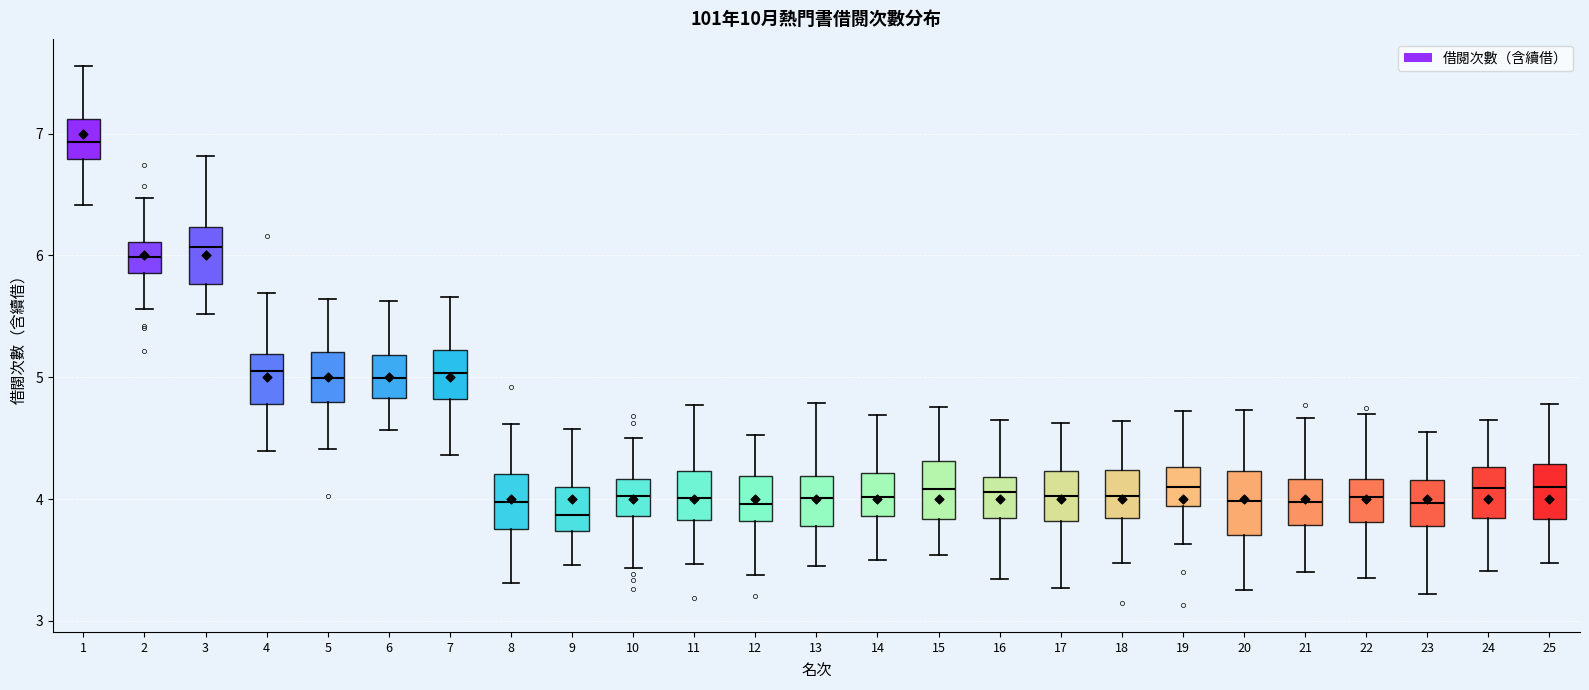

Where does the lower whisker of the box at x = 25 end on the y-axis? The values are not printed on the chart, so give them approximately, as read against the axis.

3.5